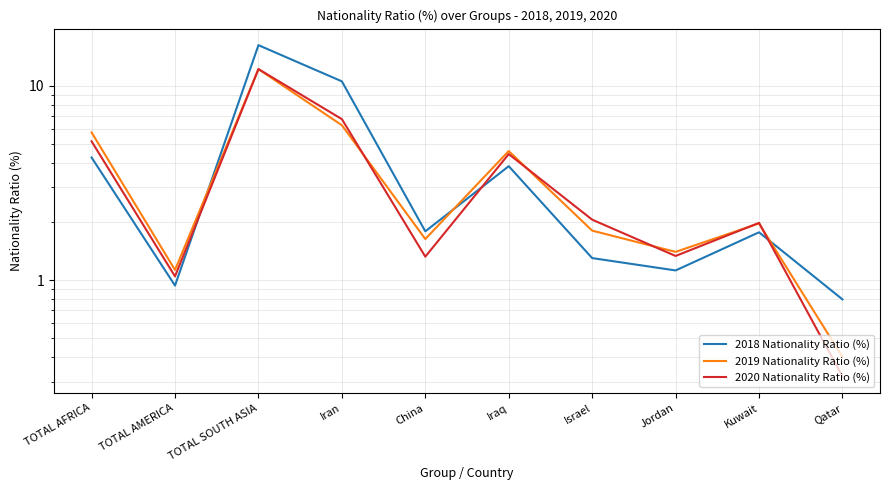

What is the label of the 3rd point from the left?

TOTAL SOUTH ASIA